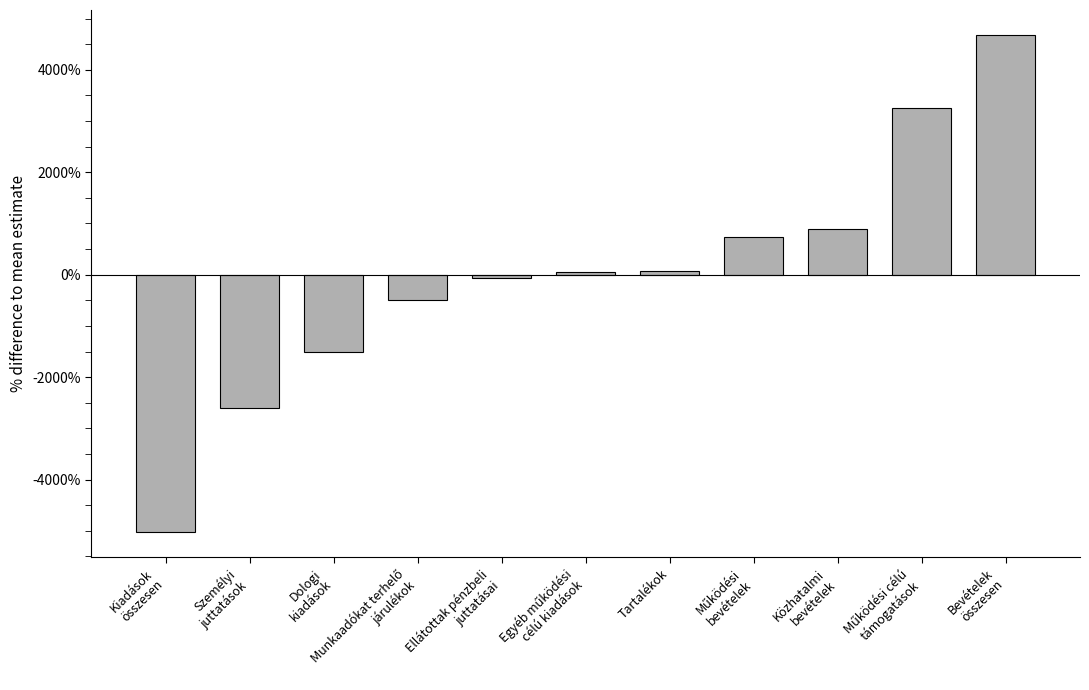

What is the difference between the maximum and second lowest values?

7291.9